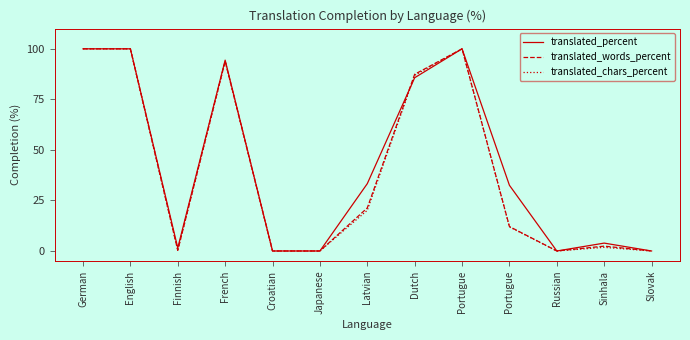

What are all the series names shown in the legend?

translated_percent, translated_words_percent, translated_chars_percent